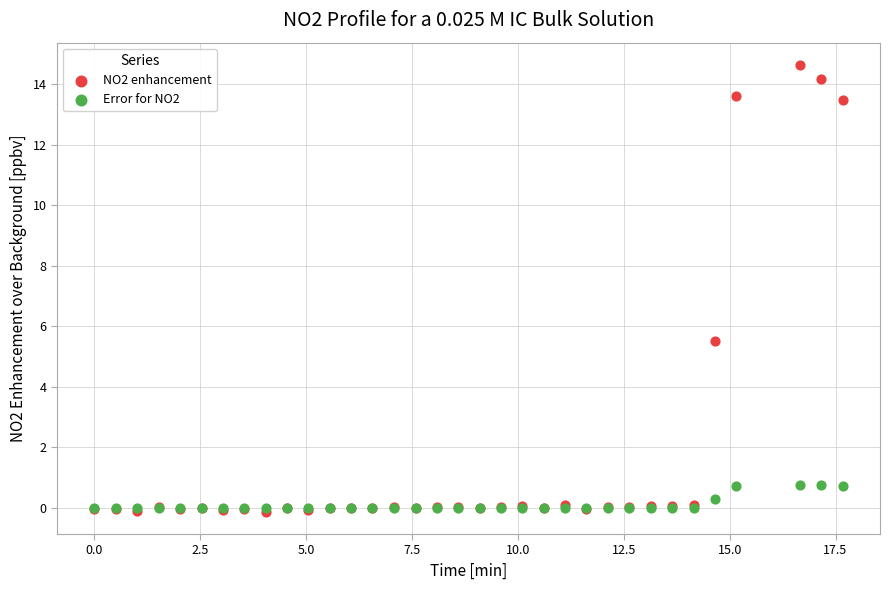

What are all the series names shown in the legend?

NO2 enhancement, Error for NO2